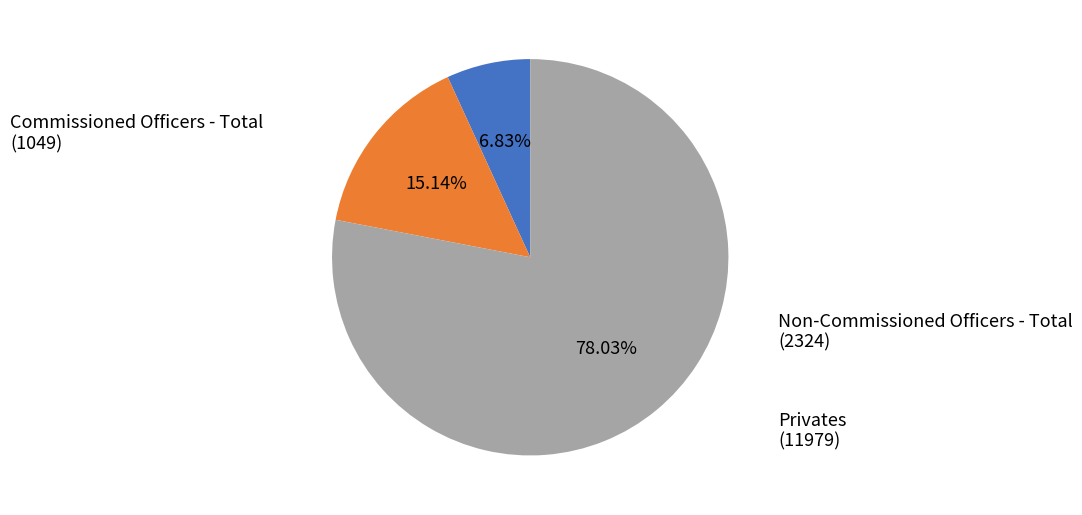

What is the smallest slice in the pie chart?

Commissioned Officers - Total